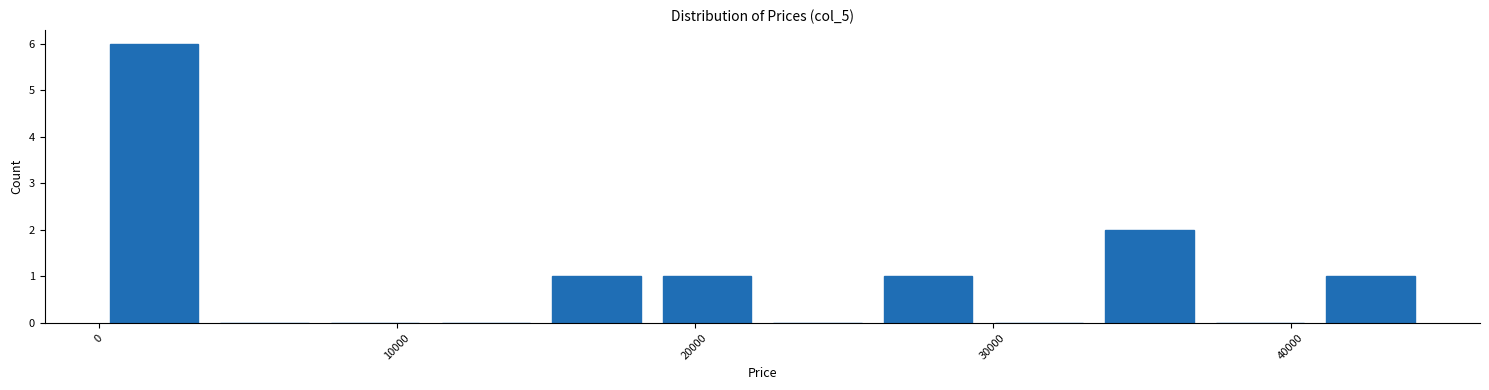

Read against the x-axis, roughly where is the centre of the tallest bar?

2000